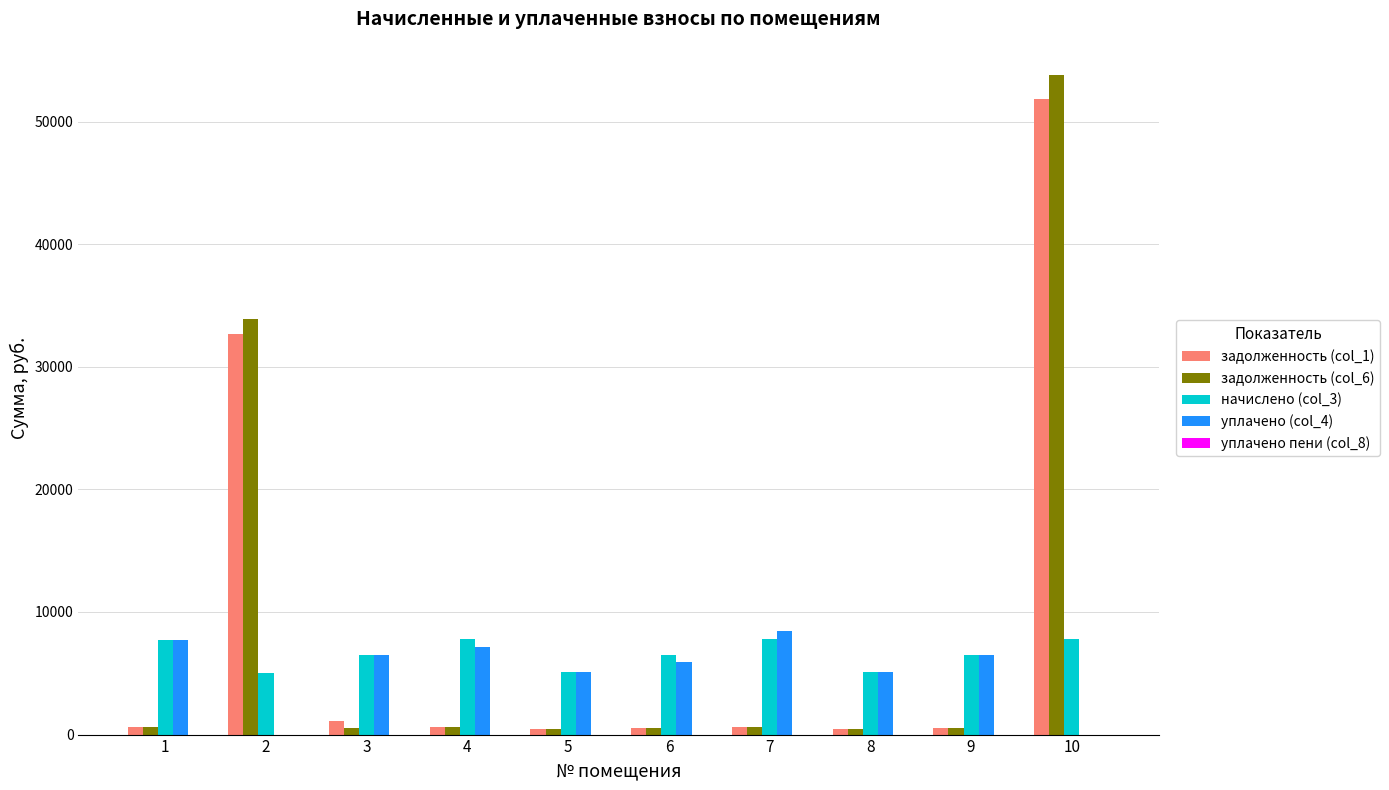

Is the value of задолженность (col_1) at 3 greater than the value of задолженность (col_6) at 2?

No